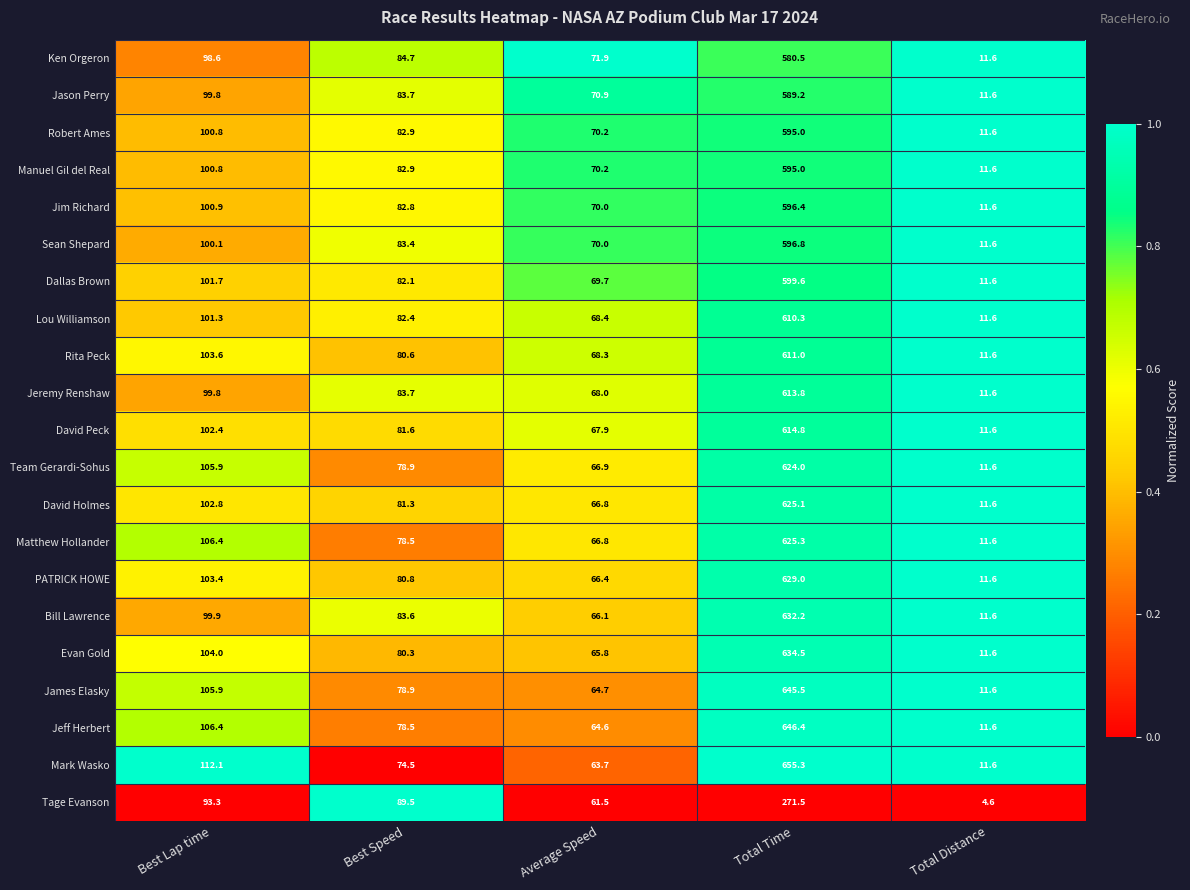

The Rita Peck series shows 611.0 at Total Time. True or false?

True